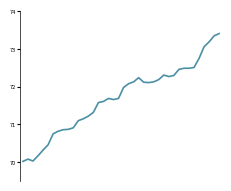

How many values exceed 71?

29